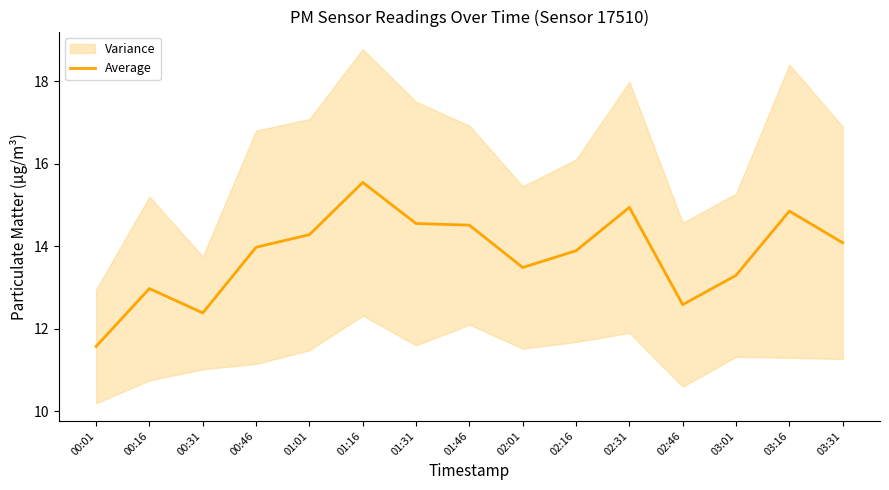

Reading right to left, what are all the values shown in this chart?

03:31=14.1	03:16=14.8	03:01=13.3	02:46=12.6	02:31=14.9	02:16=13.9	02:01=13.5	01:46=14.5	01:31=14.6	01:16=15.5	01:01=14.3	00:46=14.0	00:31=12.4	00:16=13.0	00:01=11.6